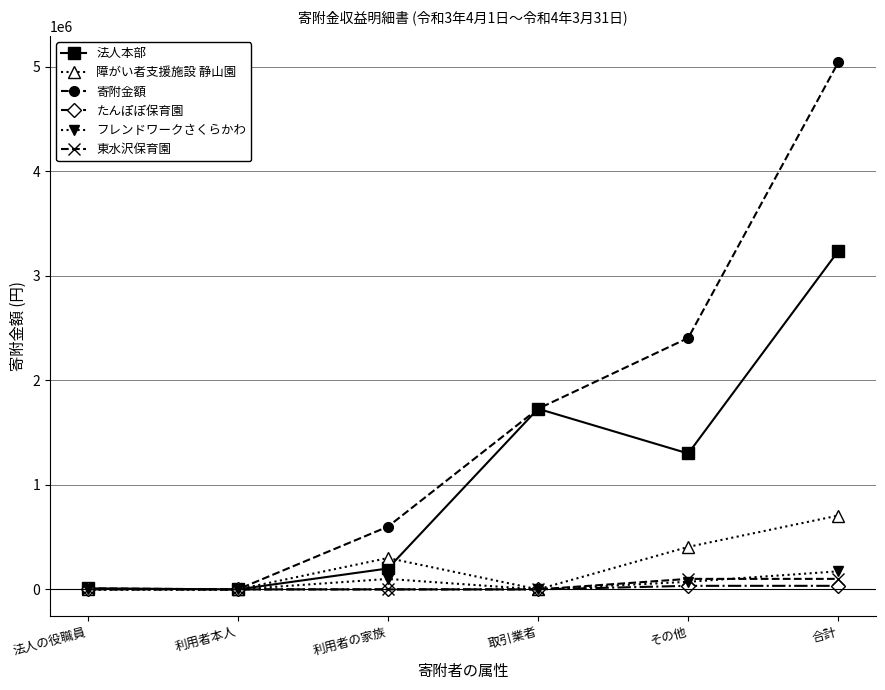

What value does the 寄附金額 series have at 取引業者?

1727808